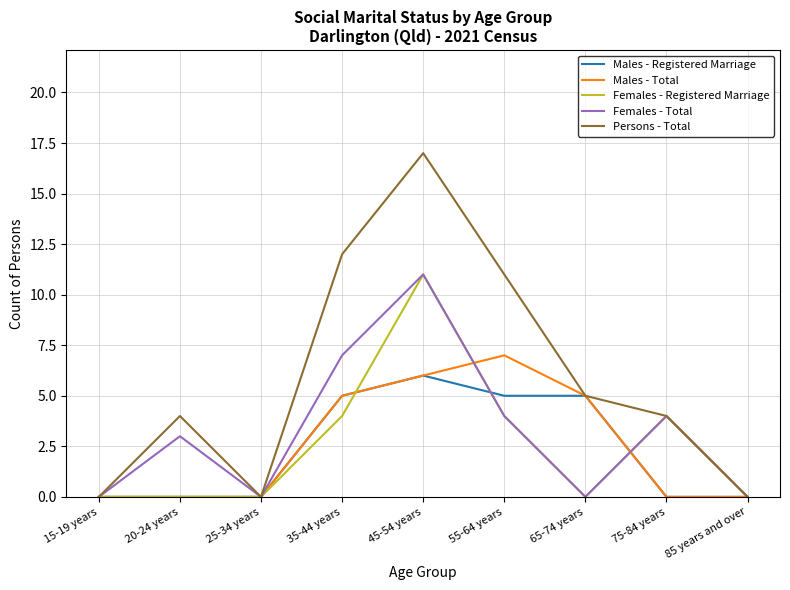

At which category is the sum across all series the highest?

45-54 years